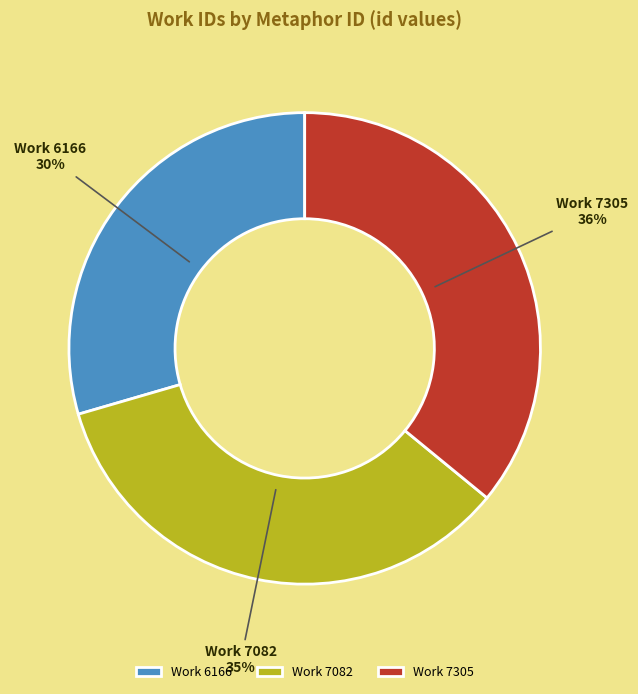

Count the number of slices in the pie.

3